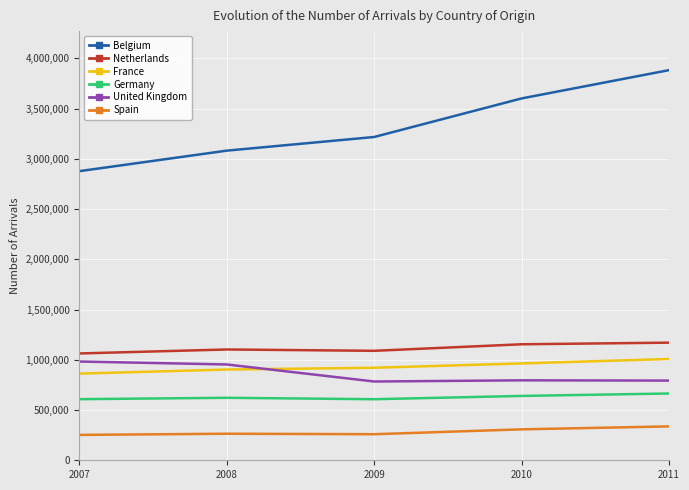

True or false: Netherlands and United Kingdom intersect in this chart.

False